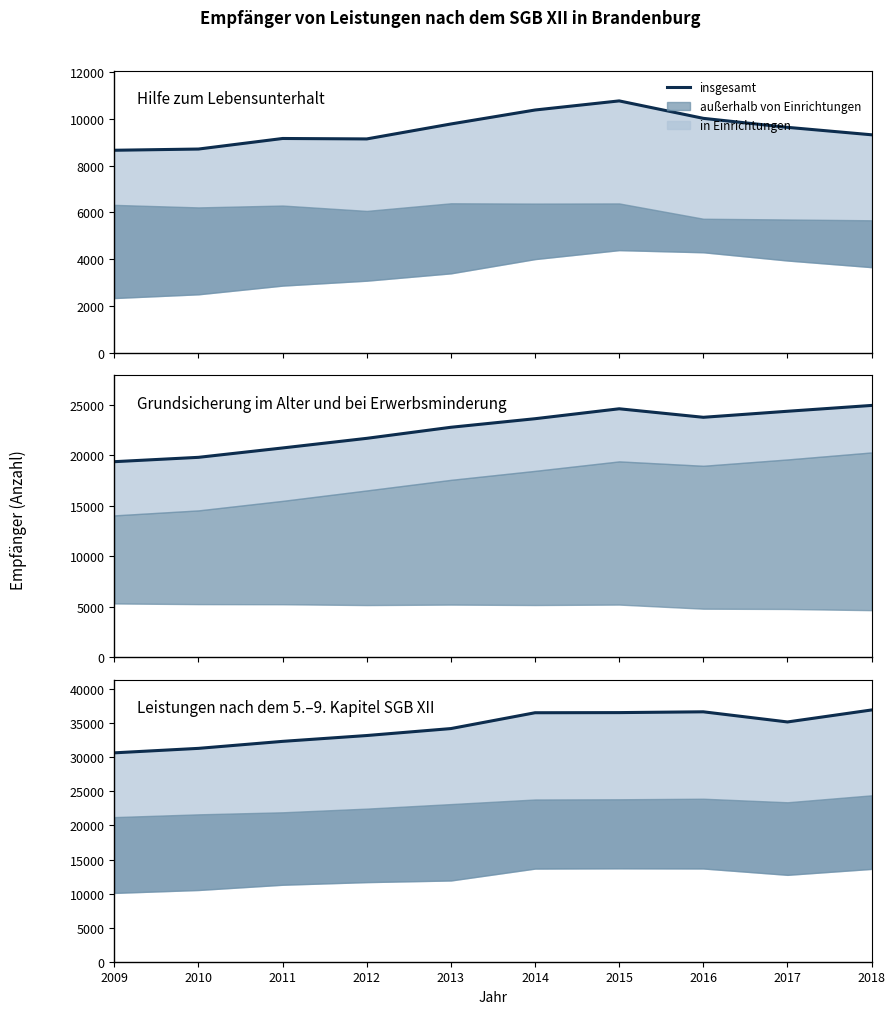

What is the sum of the values at 2017 and 2018?

72165